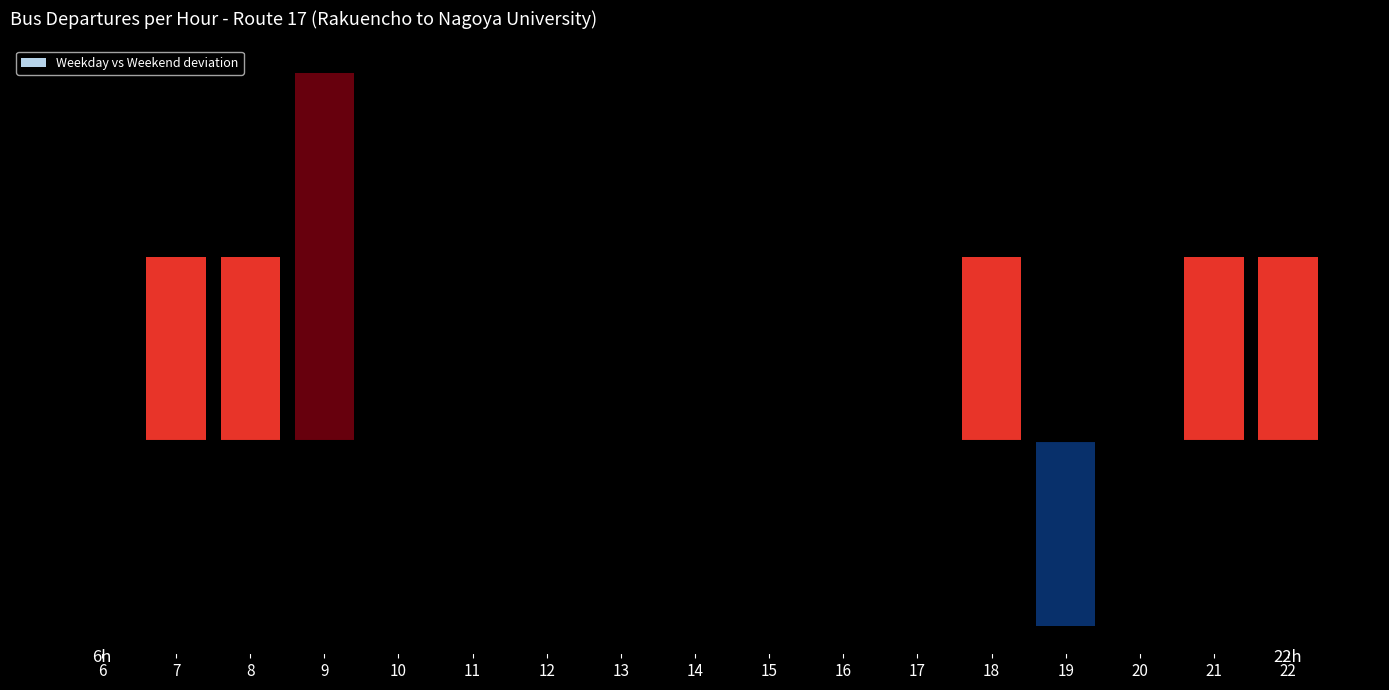

Which has a higher value, 15 or 20?

15